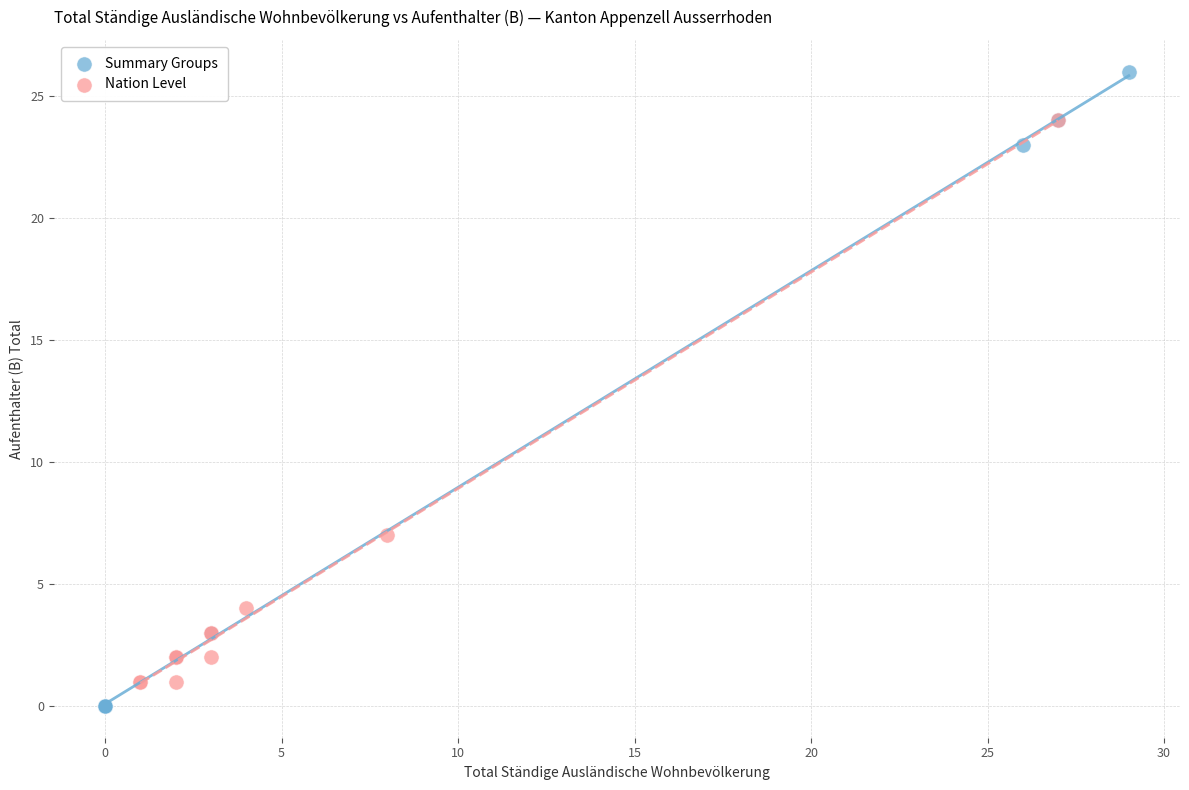

Which series contains the highest Y value?

Summary Groups